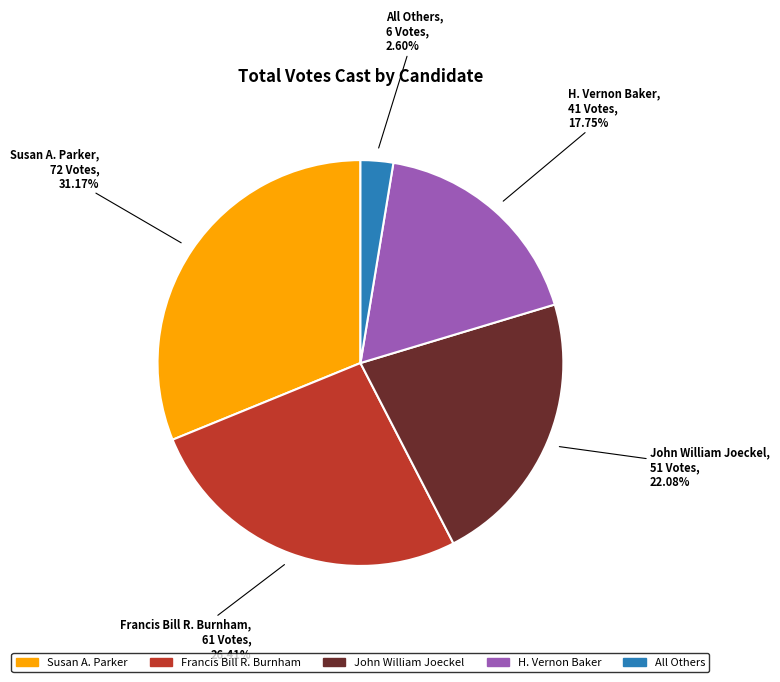

Does Francis Bill R. Burnham account for over 50% of the chart?

No